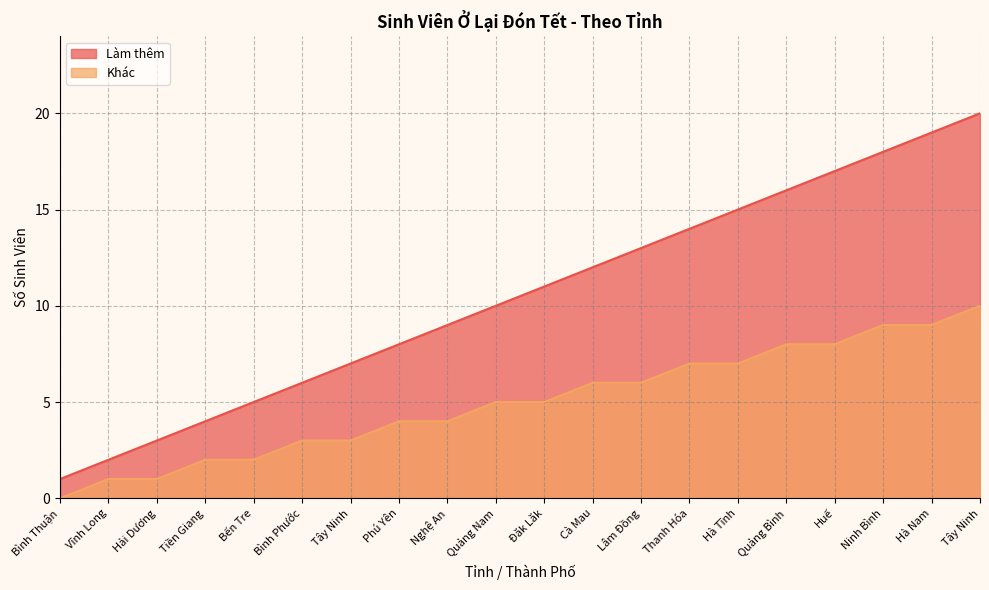

Is it true that Khác equals 12 at Quảng Bình?

False